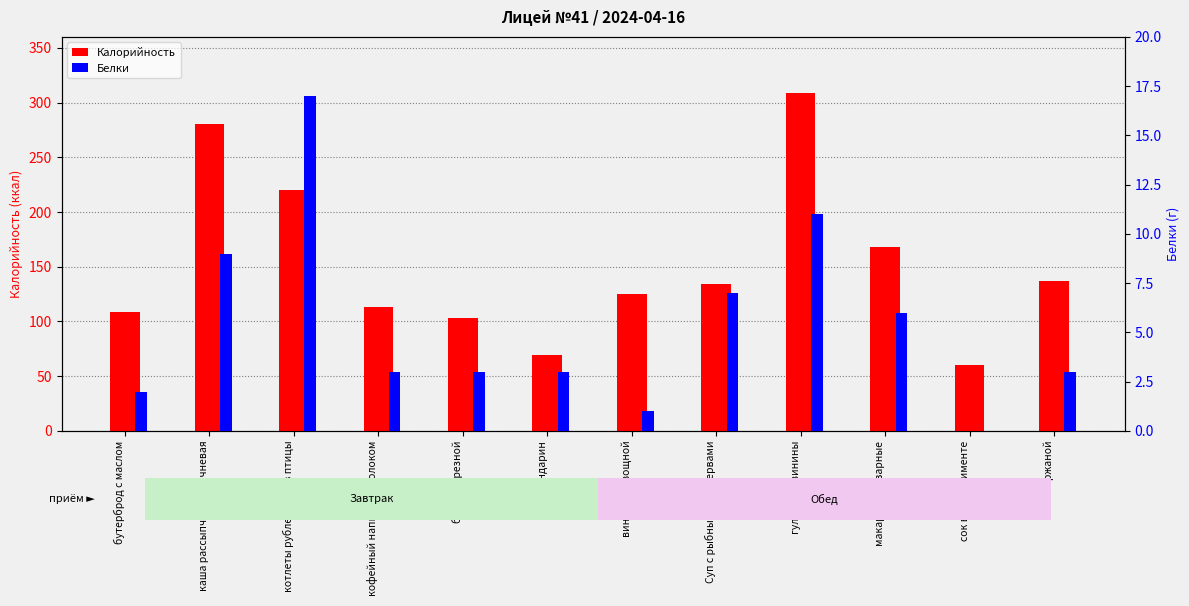

The value of Белки at макароны отварные is 2. True or false?

False